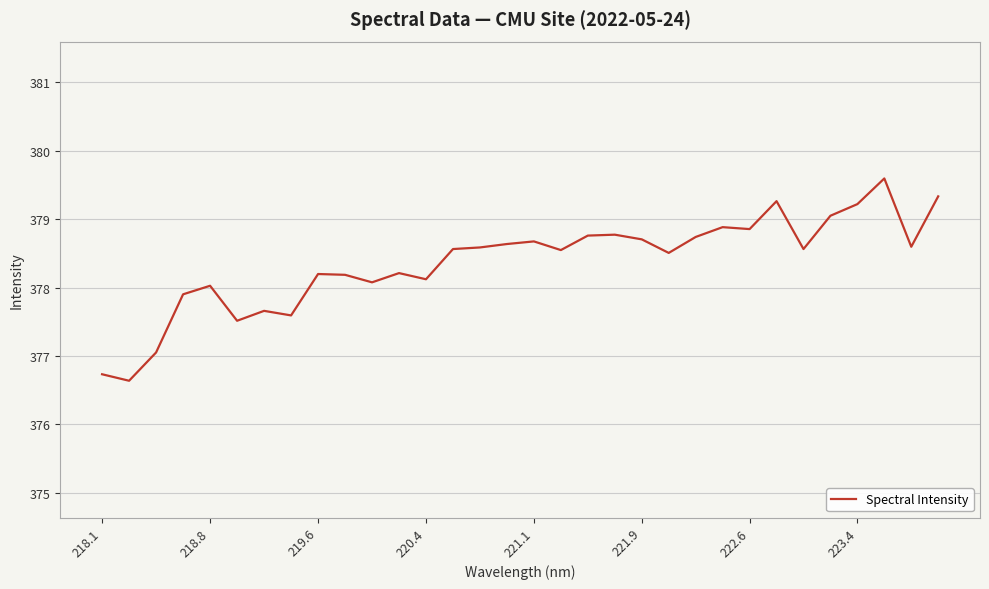

What is the average value?

378.4